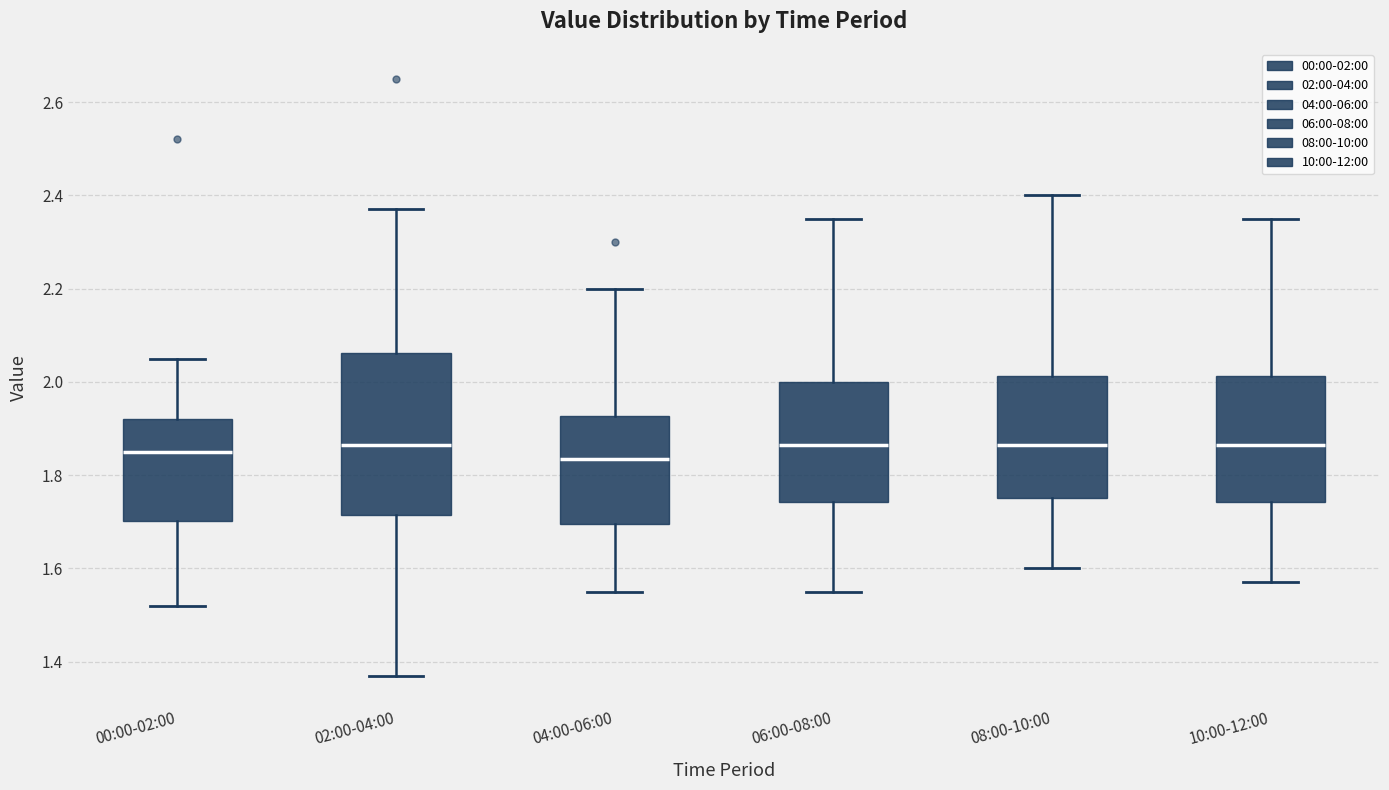

Where is the lower edge of the box for 06:00-08:00 on the y-axis? The values are not printed on the chart, so give them approximately, as read against the axis.

1.74